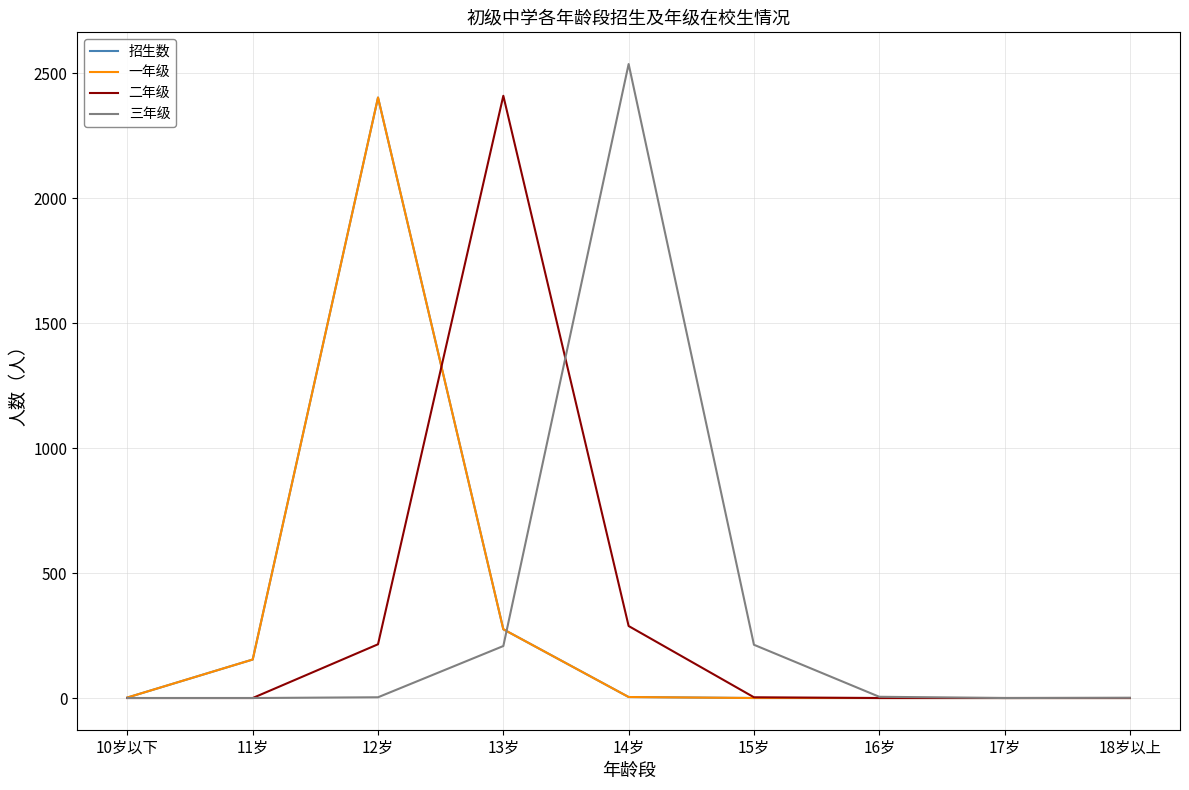

Reading left to right, transcribe all the data shown in this chart.

招生数: 10岁以下=2	11岁=154	12岁=2402	13岁=275	14岁=4	15岁=0	16岁=0	17岁=0	18岁以上=0
一年级: 10岁以下=2	11岁=154	12岁=2402	13岁=275	14岁=4	15岁=0	16岁=0	17岁=0	18岁以上=0
二年级: 10岁以下=0	11岁=0	12岁=215	13岁=2409	14岁=288	15岁=3	16岁=0	17岁=0	18岁以上=0
三年级: 10岁以下=0	11岁=0	12岁=3	13岁=208	14岁=2536	15岁=213	16岁=5	17岁=0	18岁以上=1